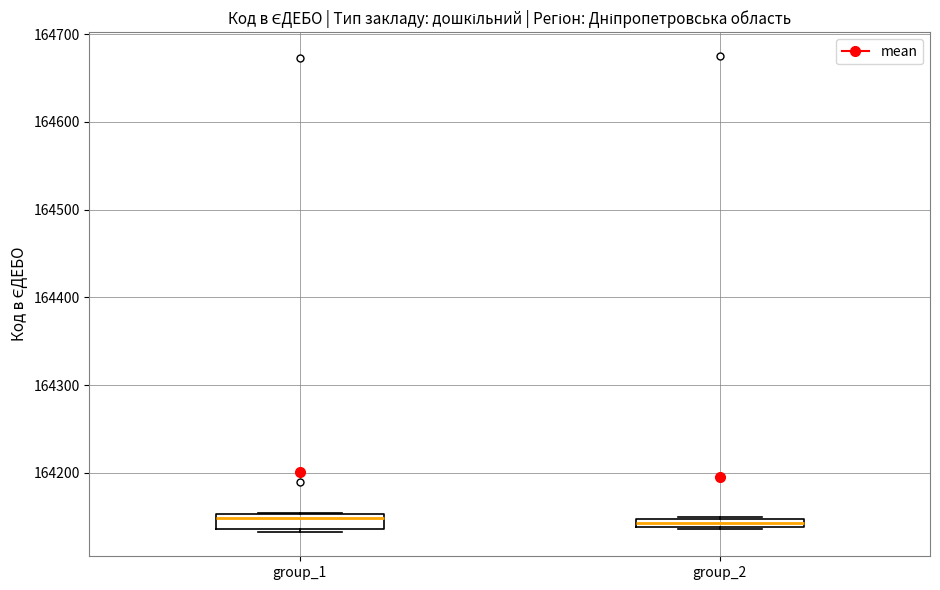

Where is the lower edge of the box for group_2 on the y-axis? The values are not printed on the chart, so give them approximately, as read against the axis.

164140